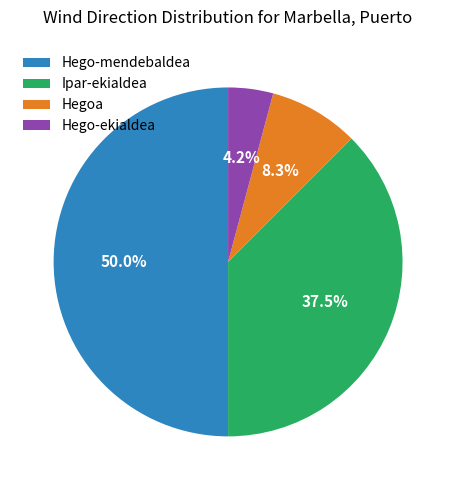

Does Ipar-ekialdea account for over 50% of the chart?

No